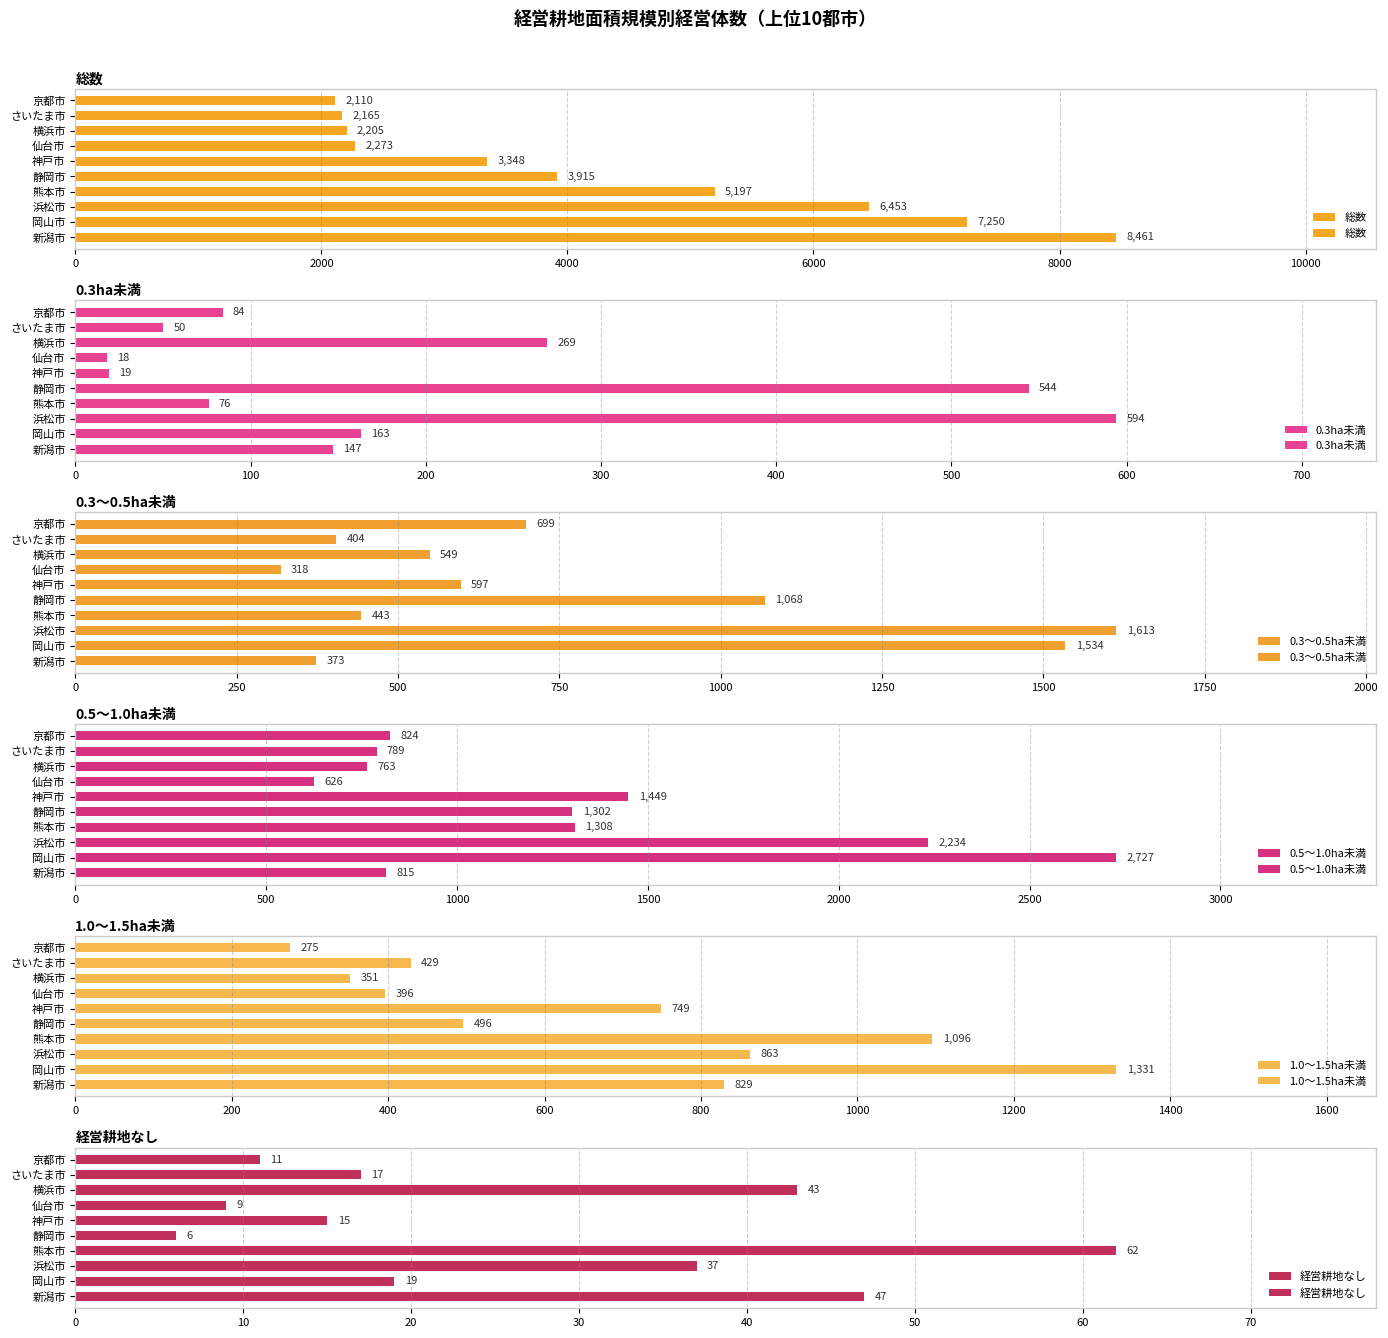

List the series in order of their peak value, lowest first.

経営耕地なし, 0.3ha未満, 1.0～1.5ha未満, 0.3～0.5ha未満, 0.5～1.0ha未満, 総数